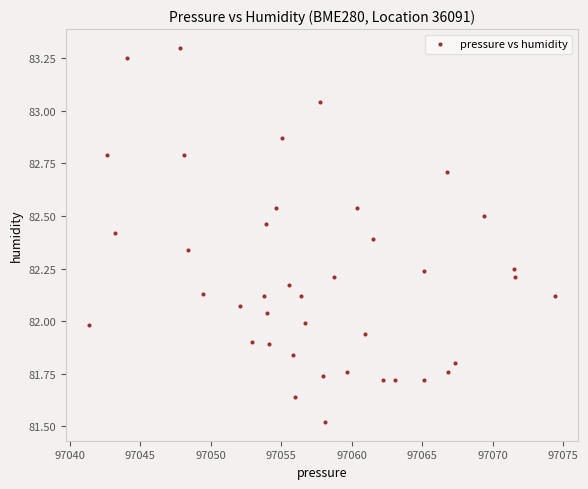

What is the range of Y values (max minus min)?

1.8